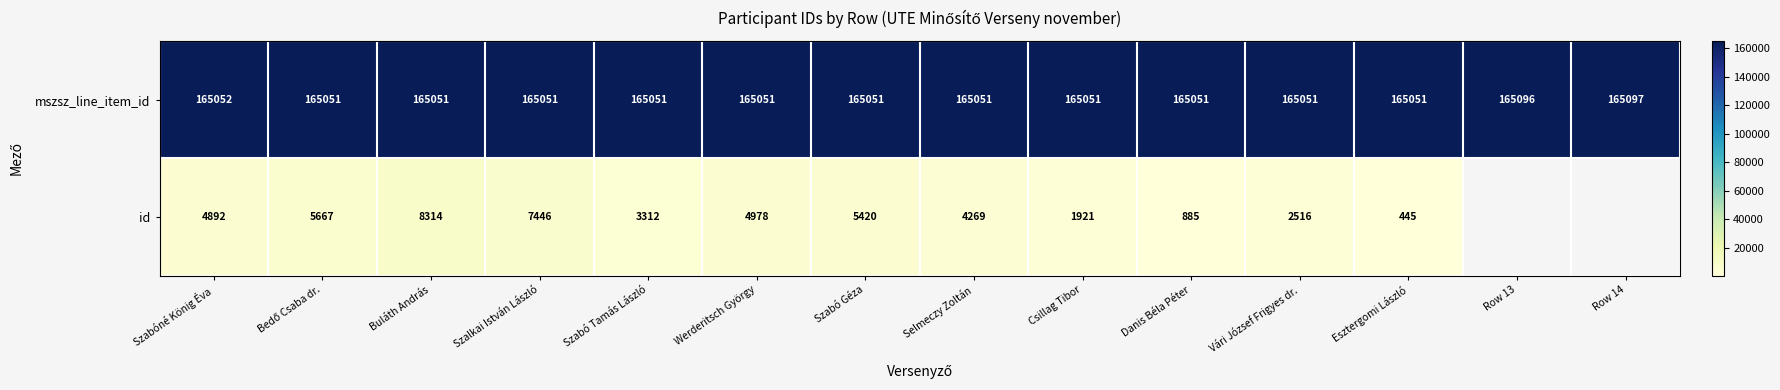

Is the value of mszsz_line_item_id at Row 14 greater than the value of id at Csillag Tibor?

Yes